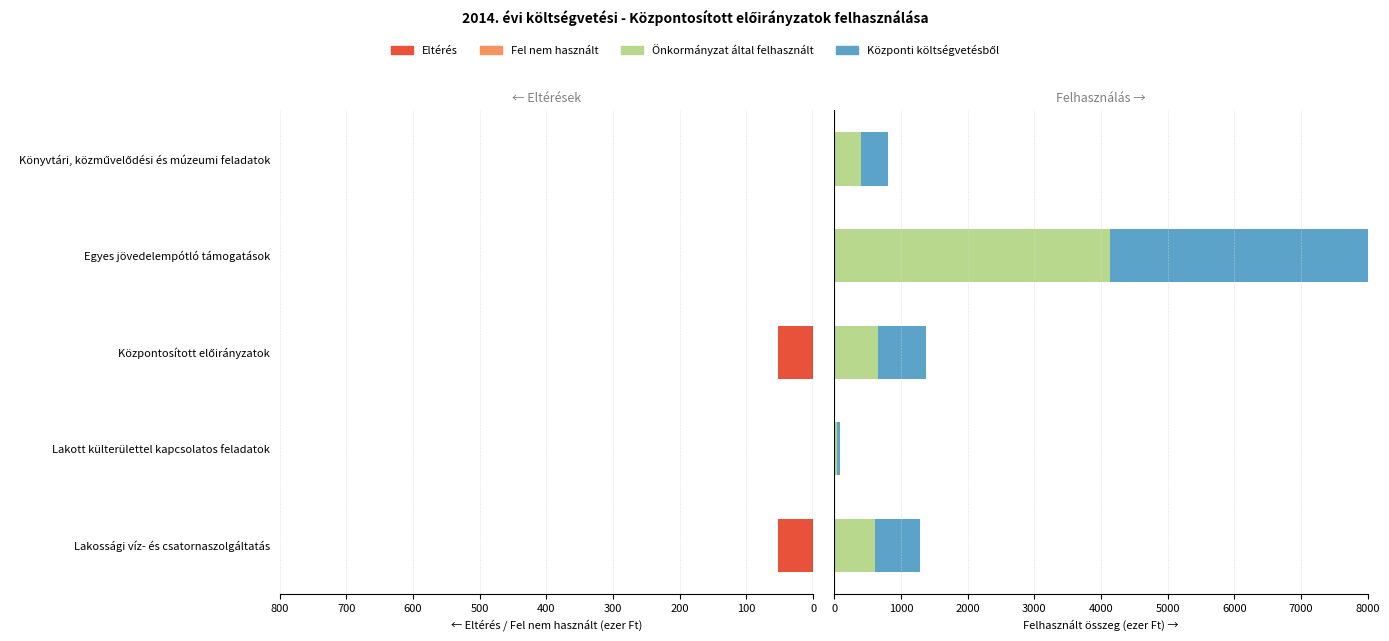

How many values in Eltérés are above zero?

2